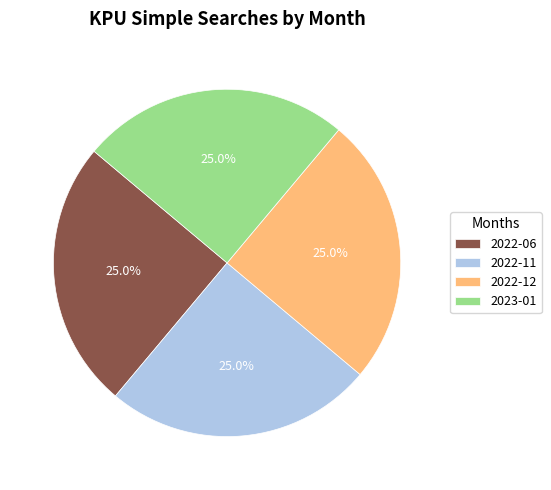

Count the number of slices in the pie.

4